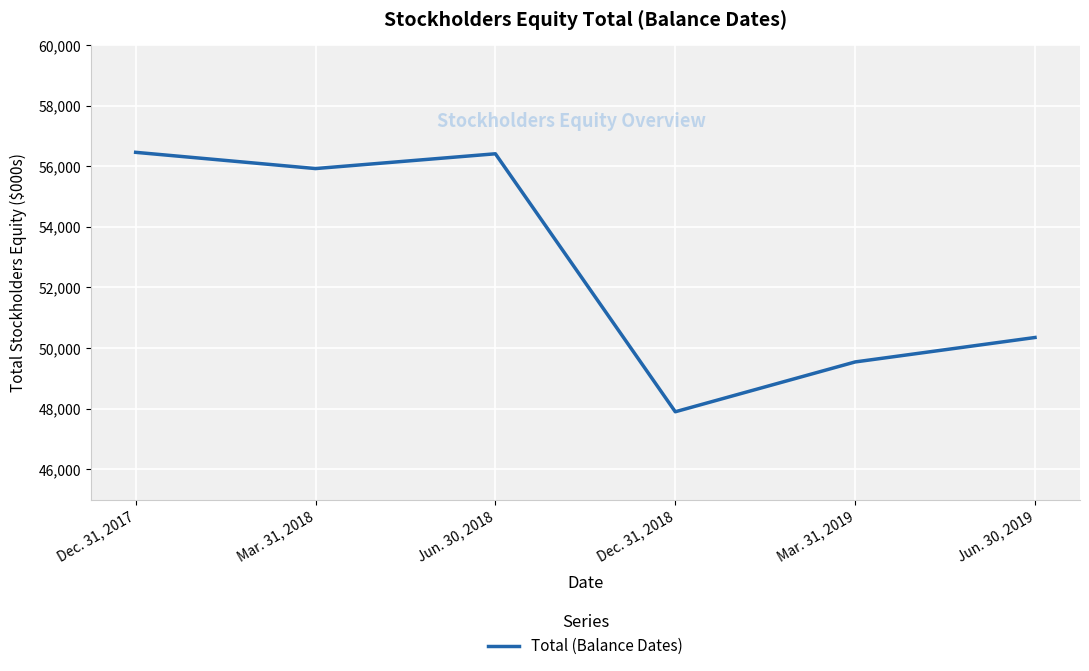

What is the minimum value shown in the chart?

47896